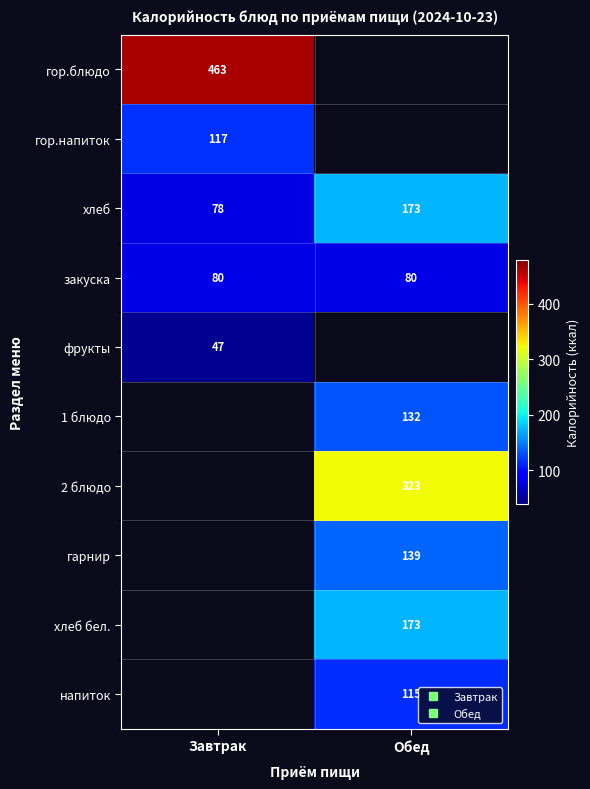

What is the spread (max minus min) of values at Завтрак?

416.0